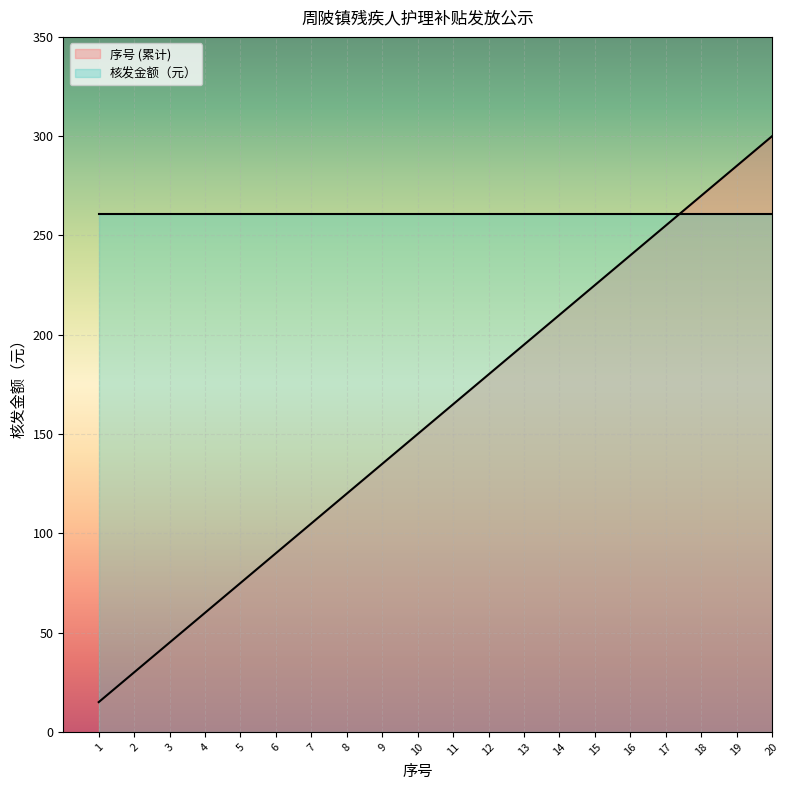

Reading left to right, list all the values displayed in this chart.

15	30	45	60	75	90	105	120	135	150	165	180	195	210	225	240	255	270	285	300